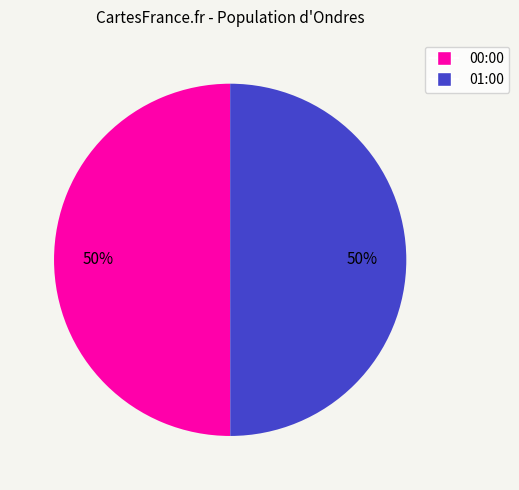

To the nearest percent, what is the average slice percentage?

50%